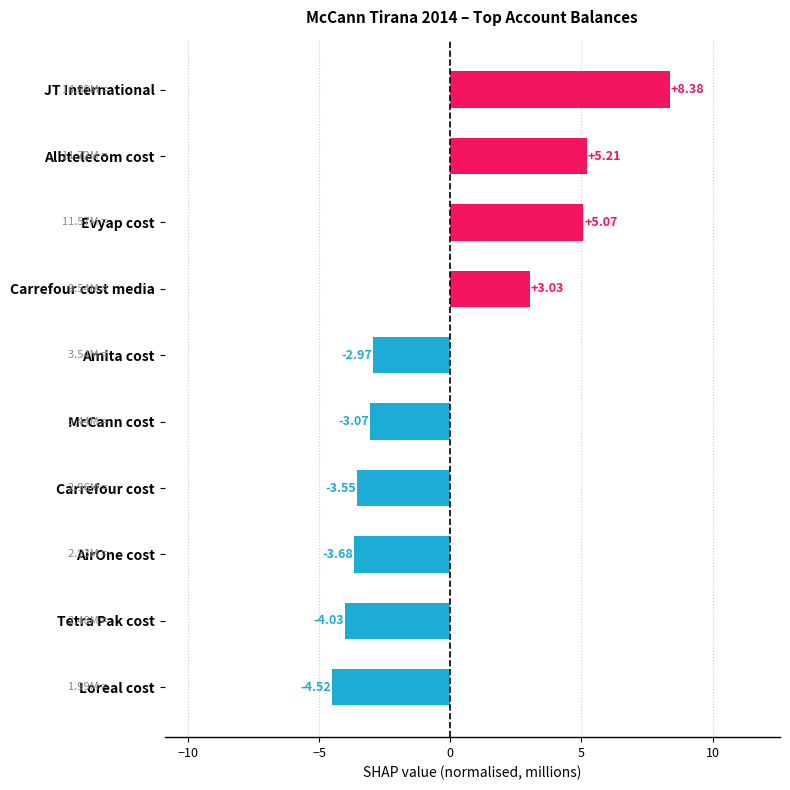

List the labels in order of value, largest first.

JT International, Albtelecom cost, Evyap cost, Carrefour cost media, Amita cost, McCann cost, Carrefour cost, AirOne cost, Tetra Pak cost, Loreal cost